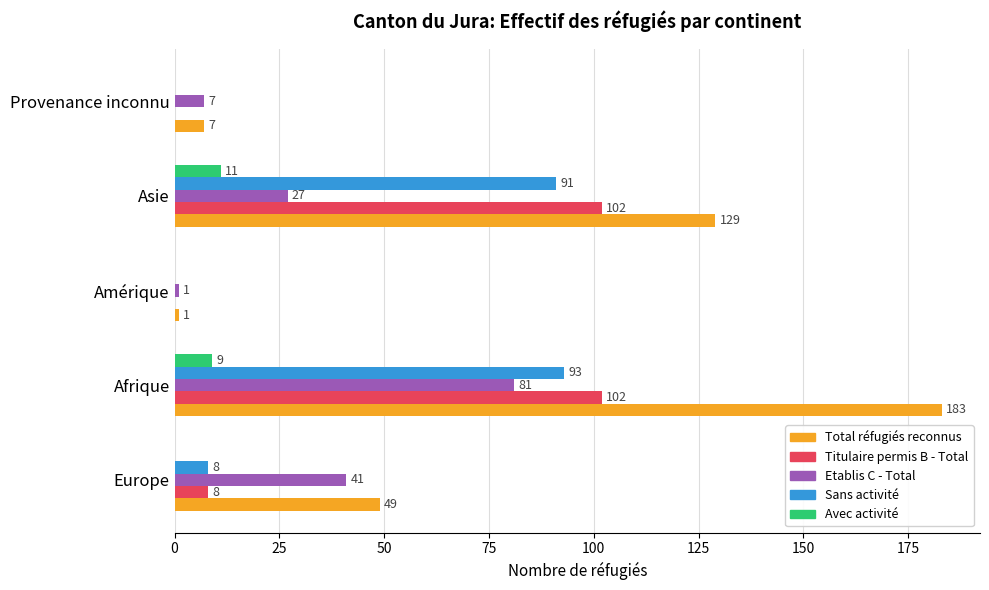

What is the sum of all Avec activité values?

20